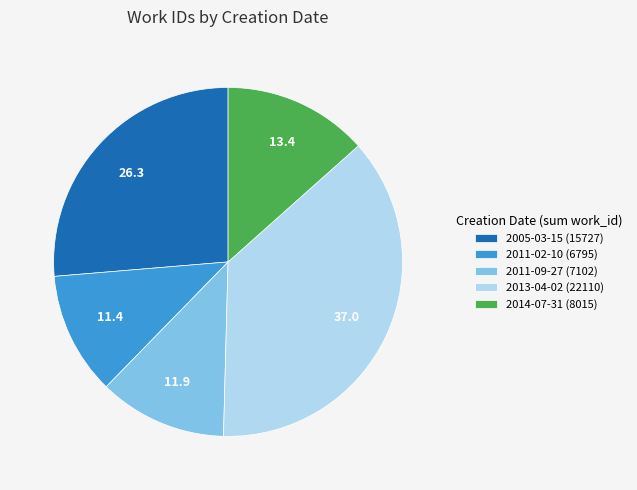

Rank the categories by value from highest to lowest.

2013-04-02 (22110), 2005-03-15 (15727), 2014-07-31 (8015), 2011-09-27 (7102), 2011-02-10 (6795)